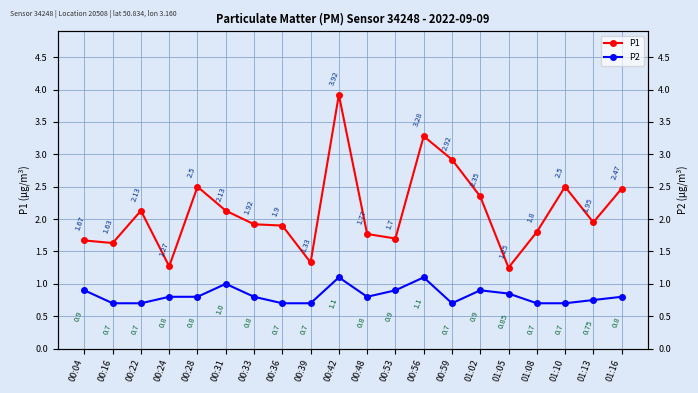

How many distinct data groups are displayed?

2